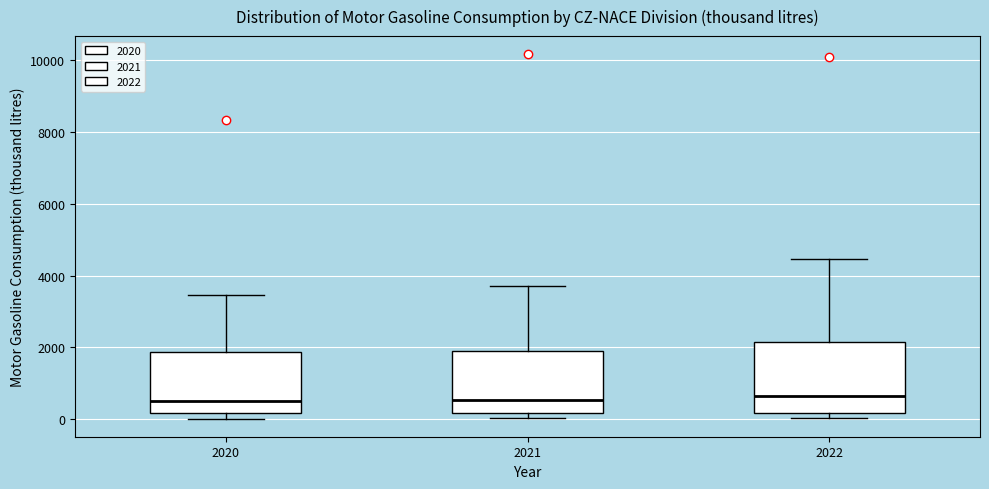

Reading left to right, read every box against the y-axis: the position of its median line, the range the box covers, and the ends of its whiskers. The values are not printed on the chart, so give them approximately, as read against the axis.

2020: median 600, box 200 to 1800, whiskers 0 to 3400
2021: median 600, box 200 to 2000, whiskers 0 to 3800
2022: median 600, box 200 to 2200, whiskers 0 to 4400